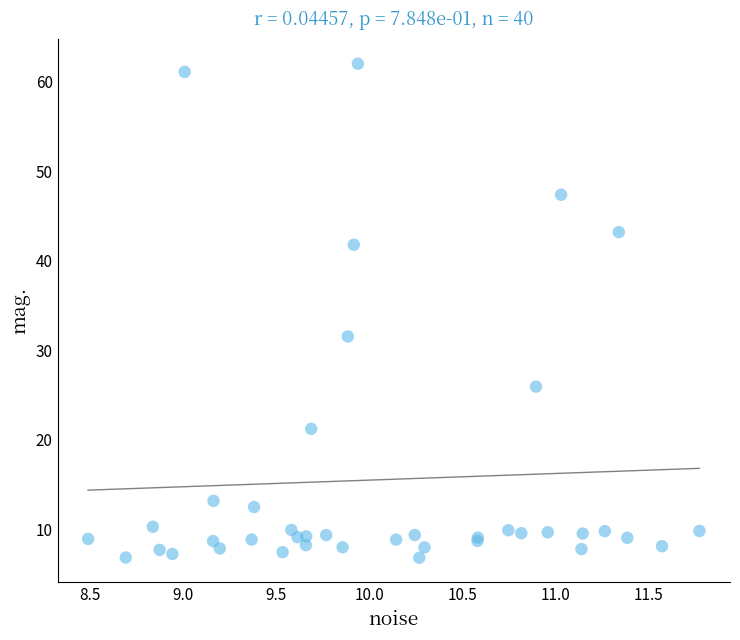

What Y value in the scatter plot is closest to 34?

31.5